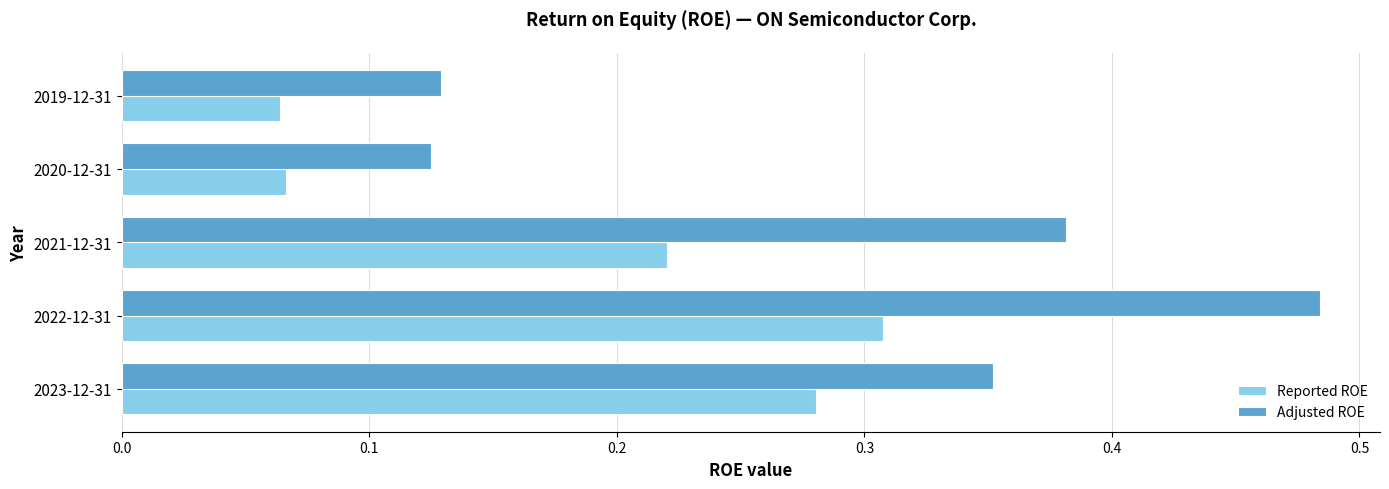

Rank the series by their average value, from highest to lowest.

Adjusted ROE, Reported ROE